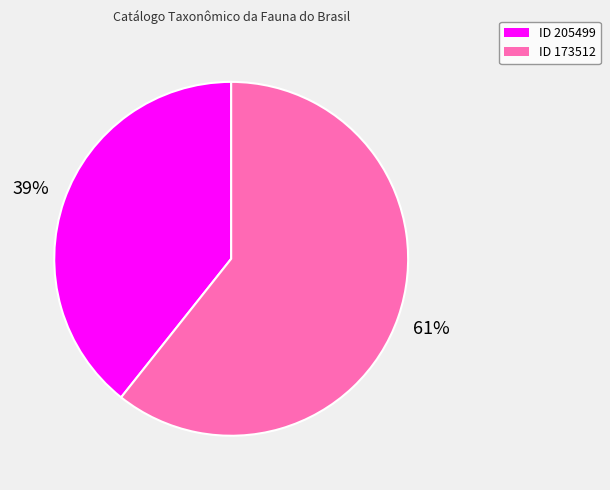

Is there any slice that represents more than half of the pie?

Yes